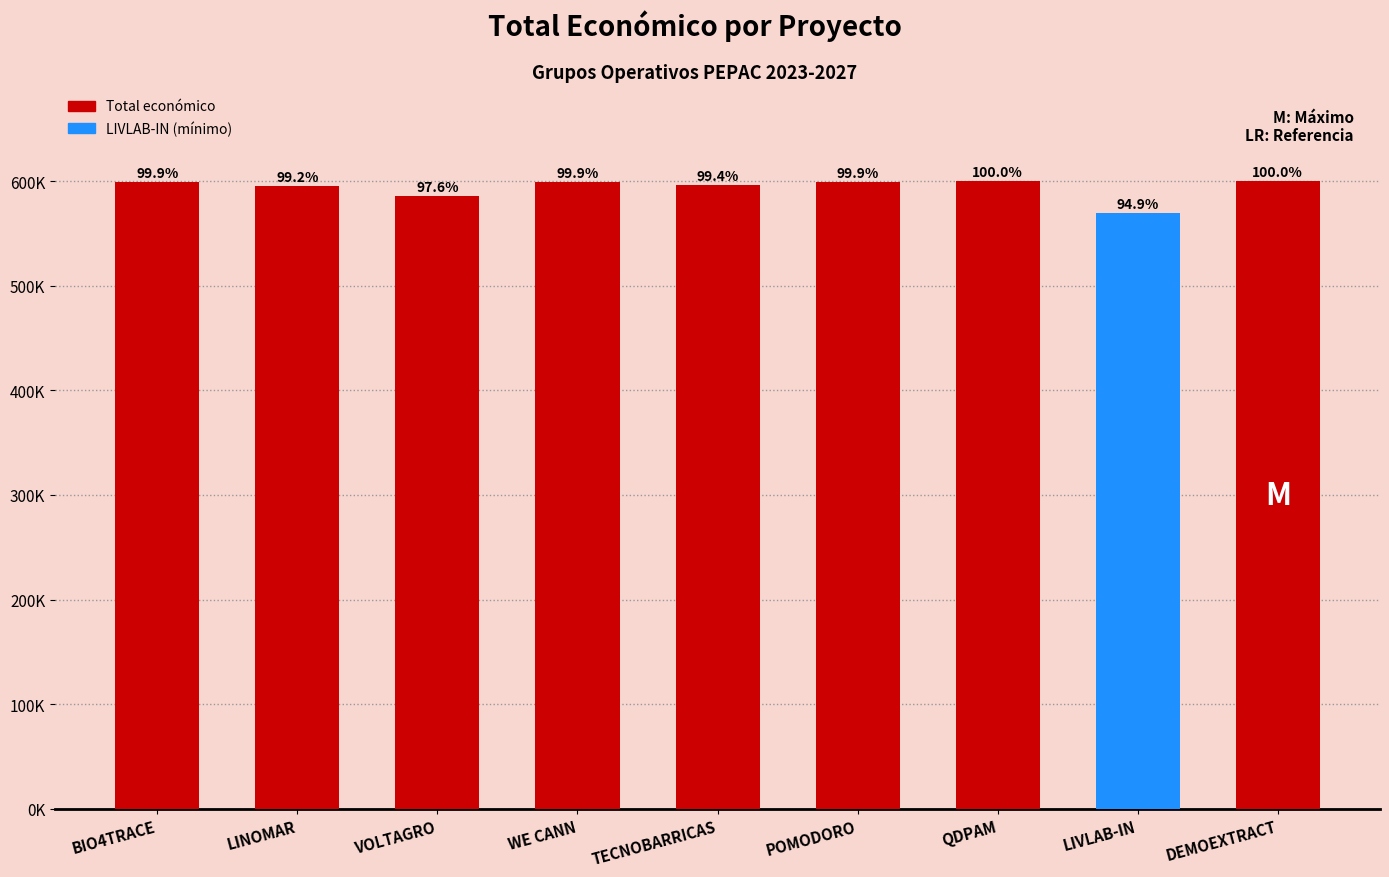

How many series are shown in this chart?

1